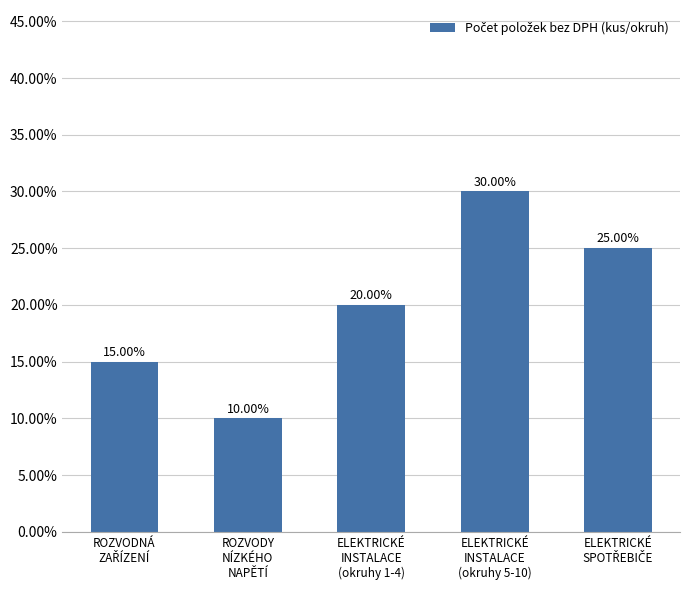

Does the chart contain any negative values?

No